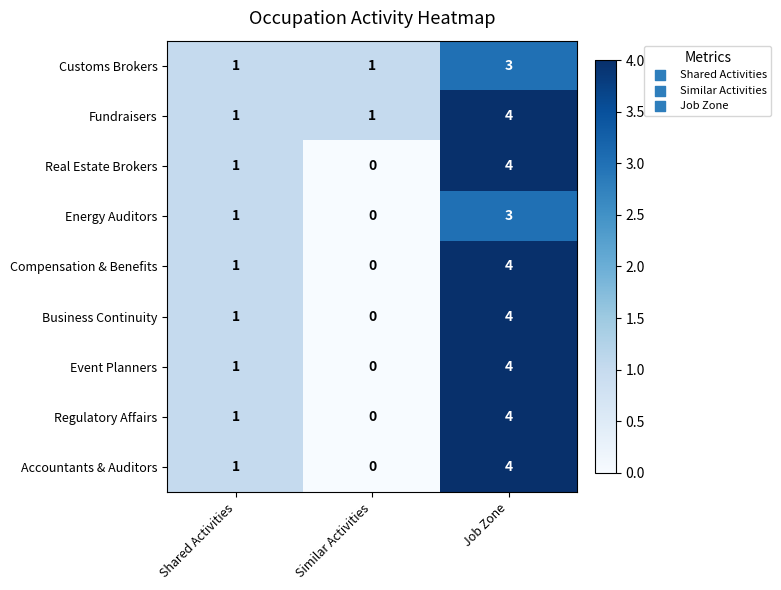

Count the number of categories in the chart.

3